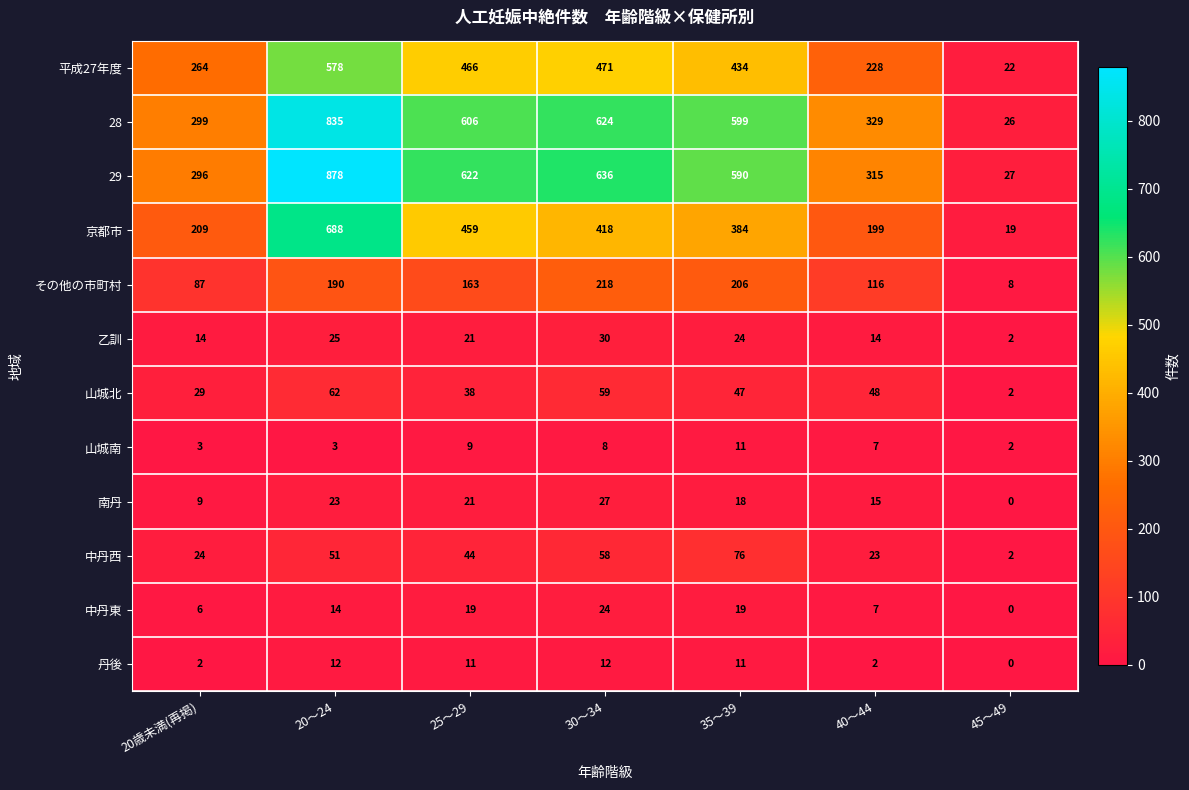

At which label does 山城南 first exceed 7?

25～29